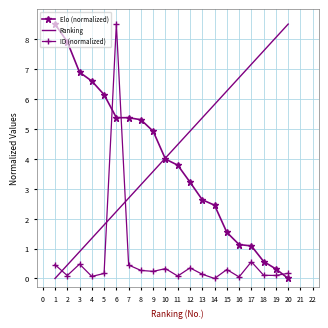

True or false: ID (normalized) and Elo (normalized) cross at least once.

True